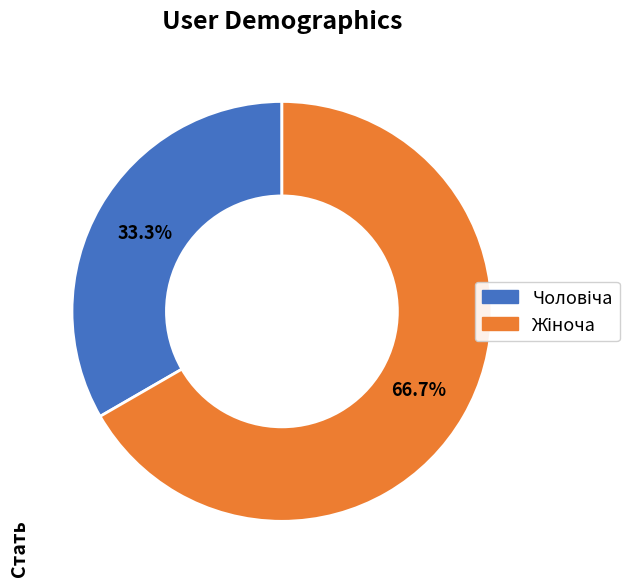

Does any single category account for the majority?

Yes